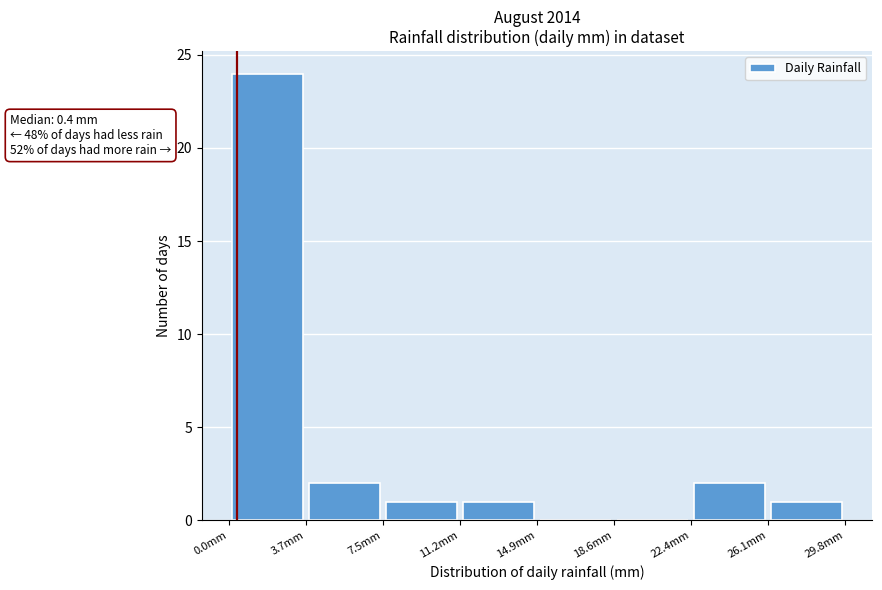

Over which range of the x-axis is the bar tallest?

0.0 to 3.5